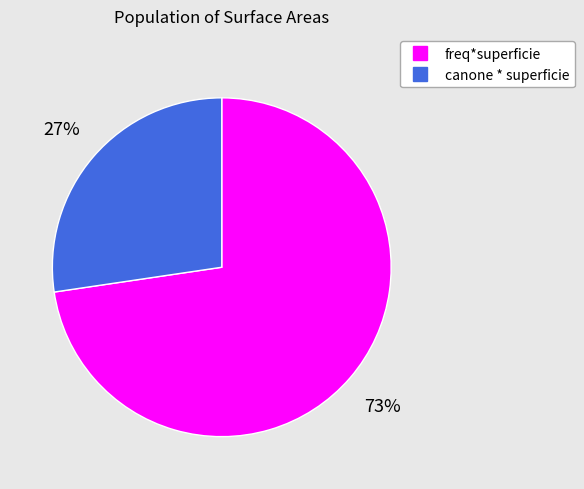

True or false: canone * superficie accounts for 27% of the total.

True